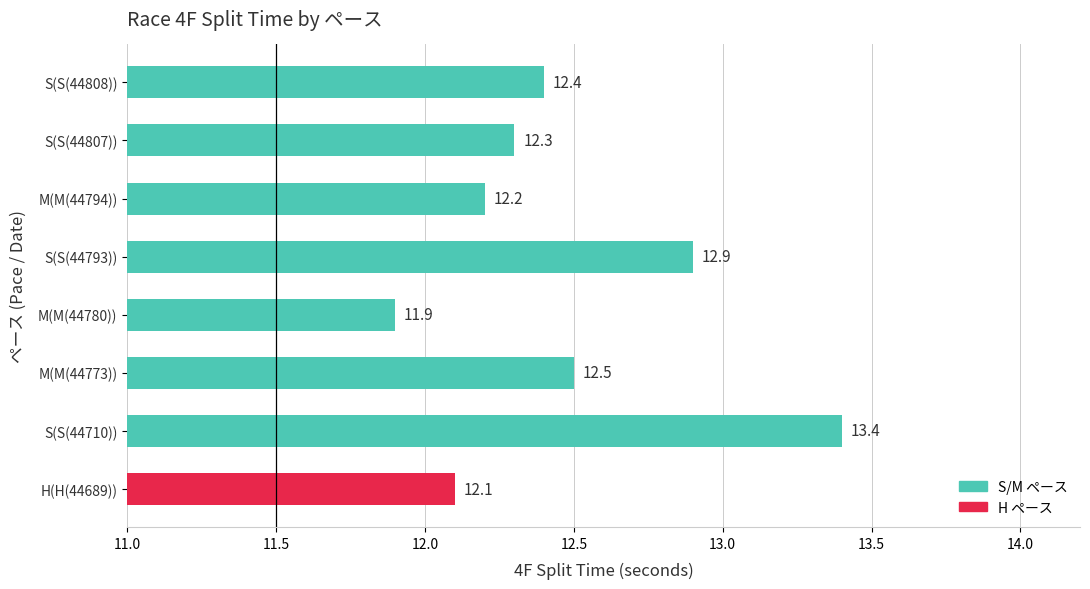

Approximately how many times larger is the value at H(H(44689)) compared to S(S(44710))?

0.9